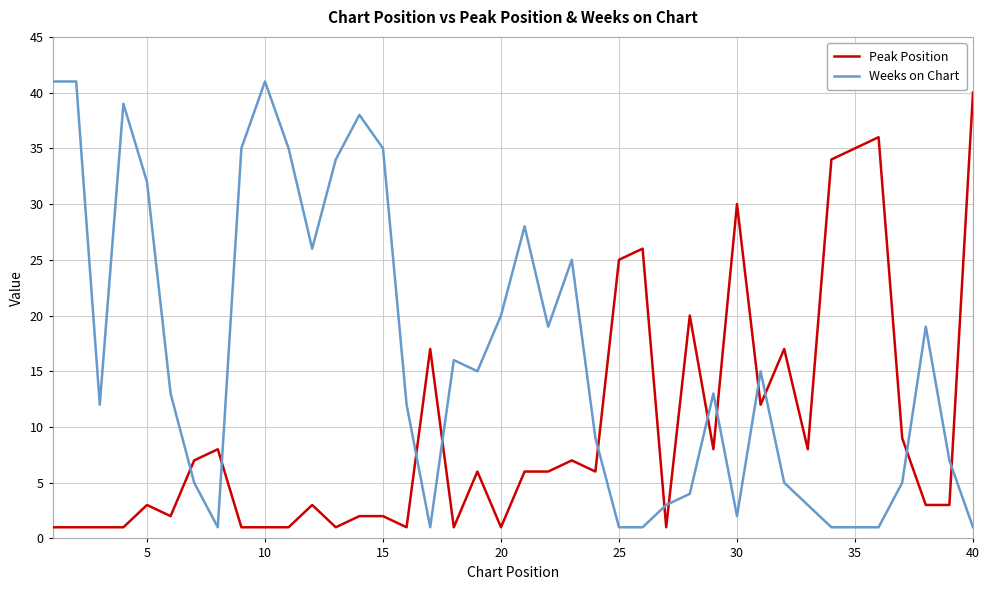

Which series has the widest spread of values?

Weeks on Chart